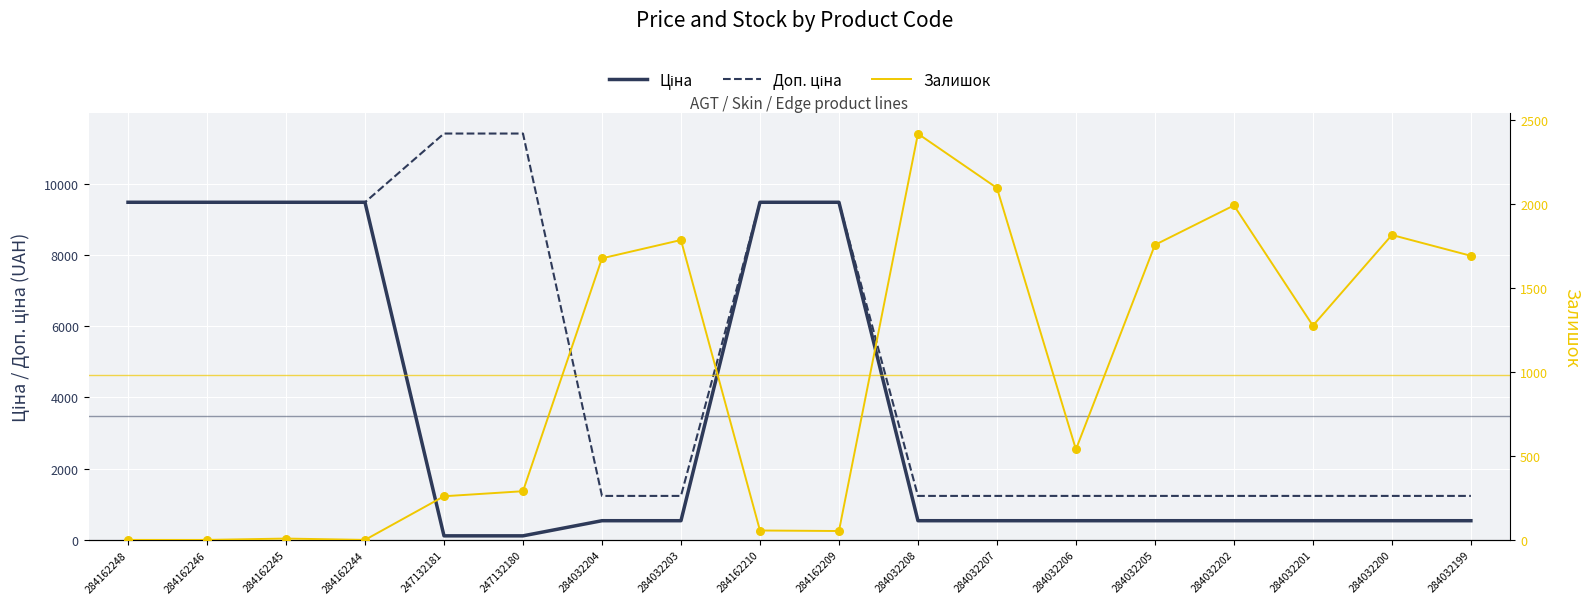

Which series contains the highest Y value?

Доп. ціна